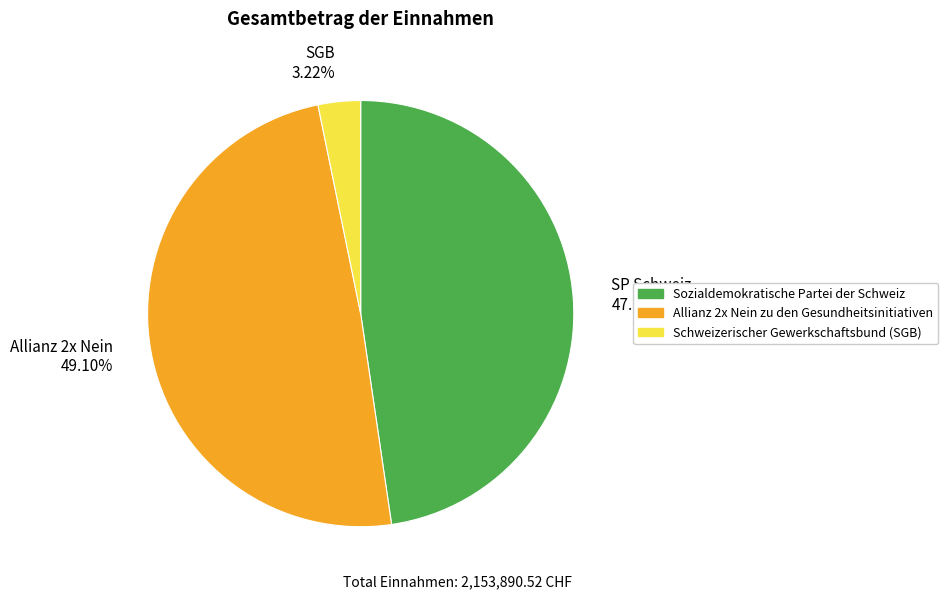

To the nearest percent, what is the average slice percentage?

33%